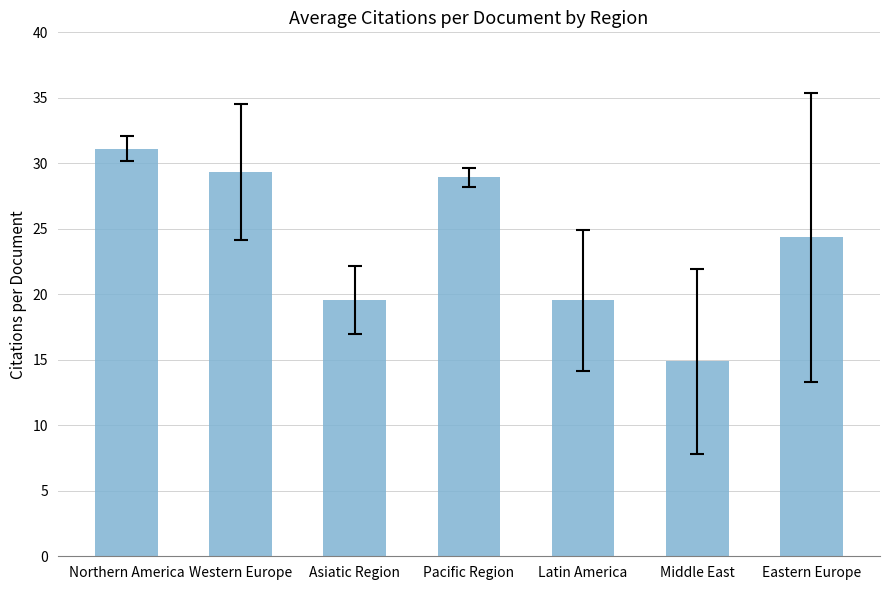

What is the sum of all values?

167.7